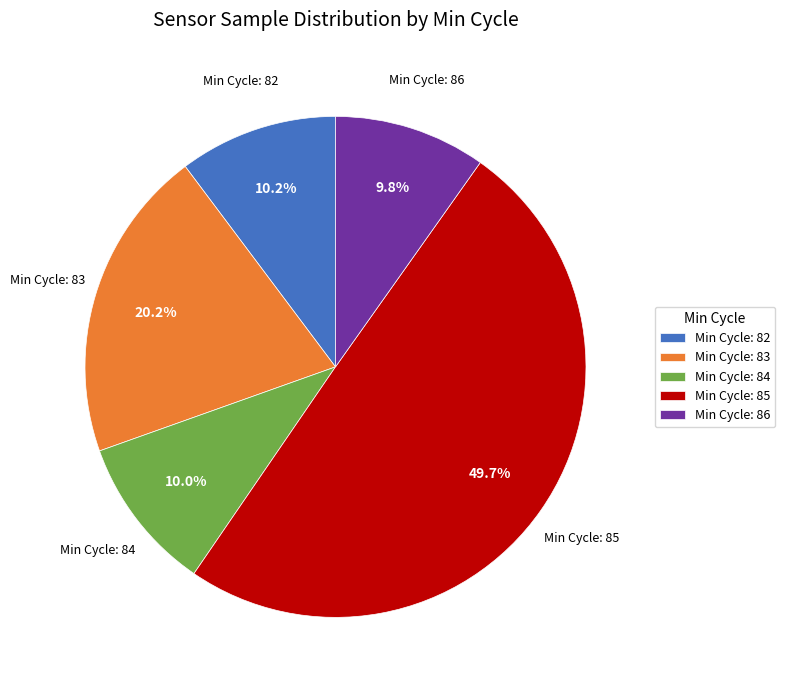

How many slices are in this pie chart?

5